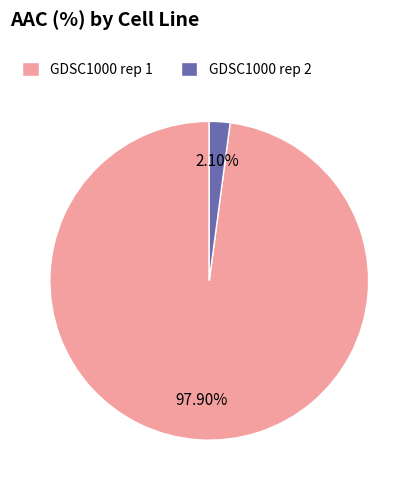

To the nearest percent, what is the combined percentage of GDSC1000 rep 1 and GDSC1000 rep 2?

100%